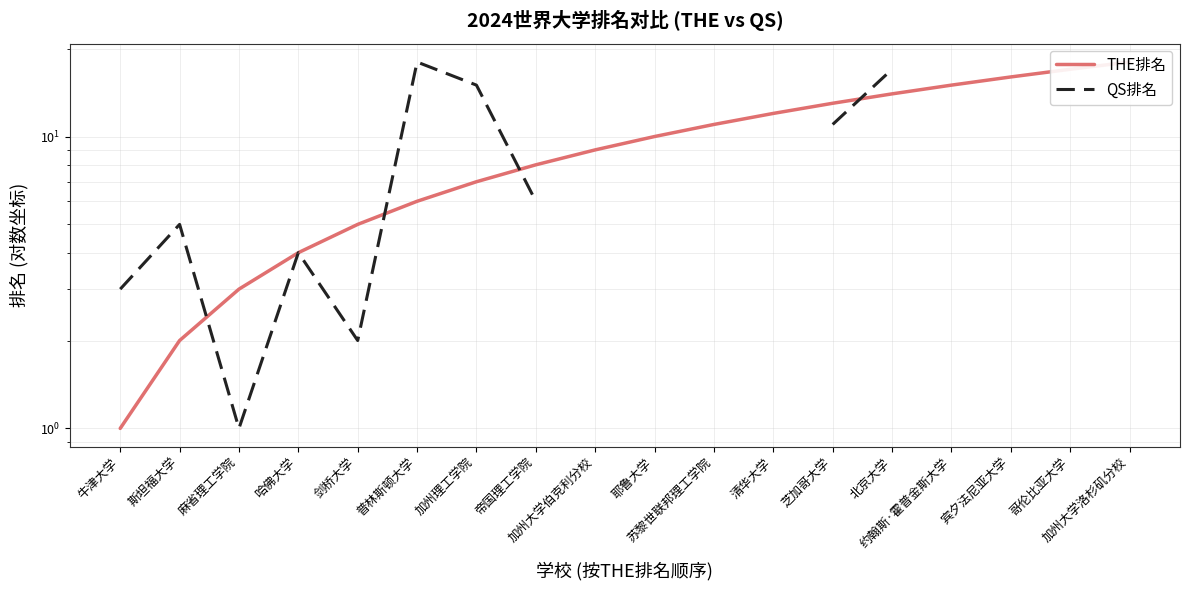

How many lines are shown in the chart?

2